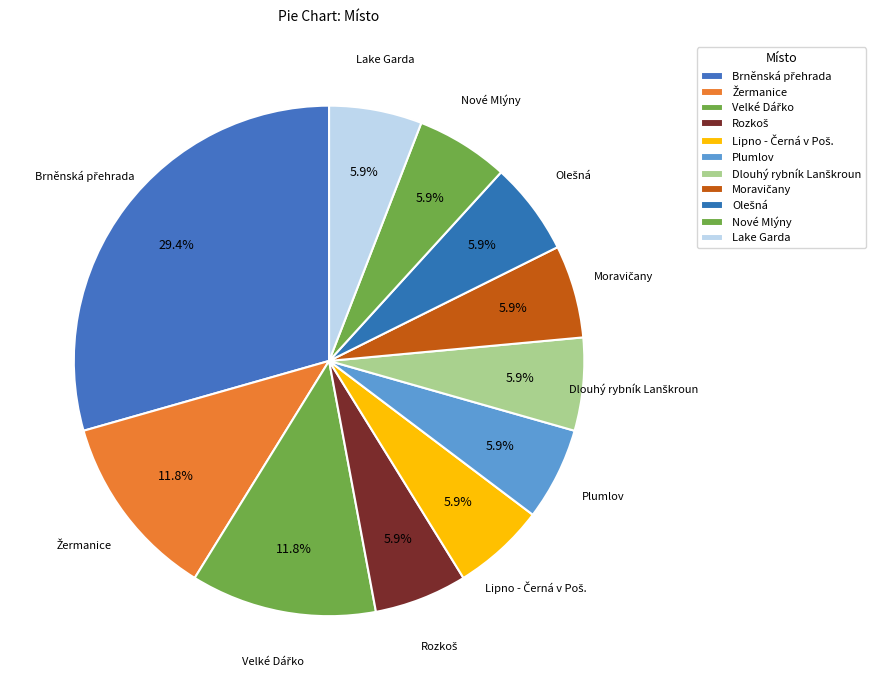

How many slices are in this pie chart?

11